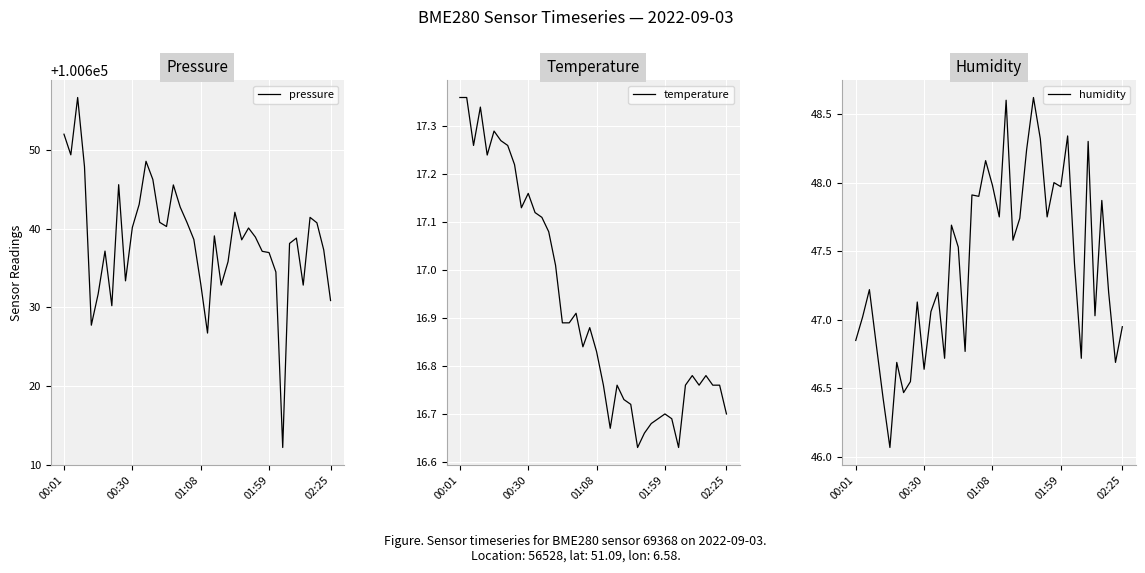

What position from the right is 24?

16